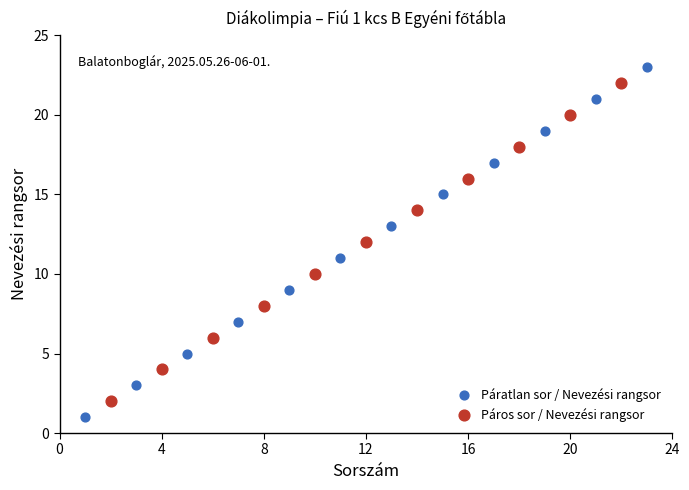

Which series has the widest spread of Y values?

Páratlan sor / Nevezési rangsor